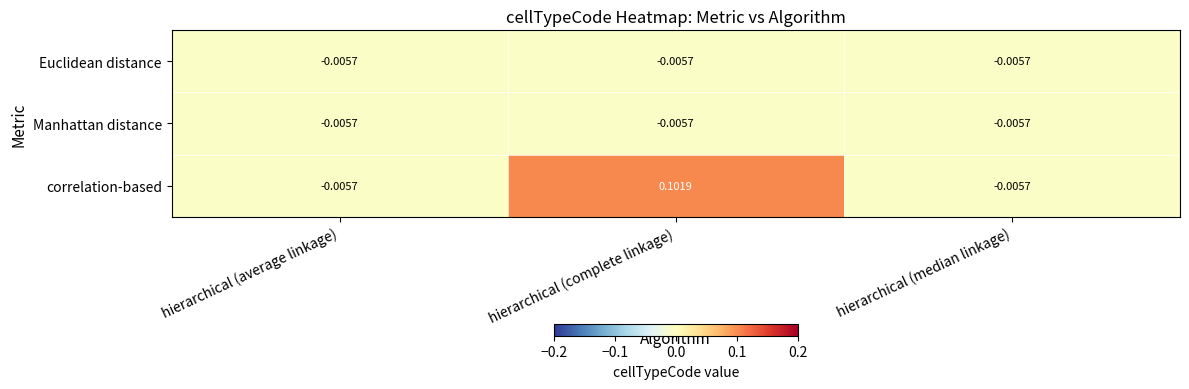

Which series has the largest range (max minus min)?

correlation-based